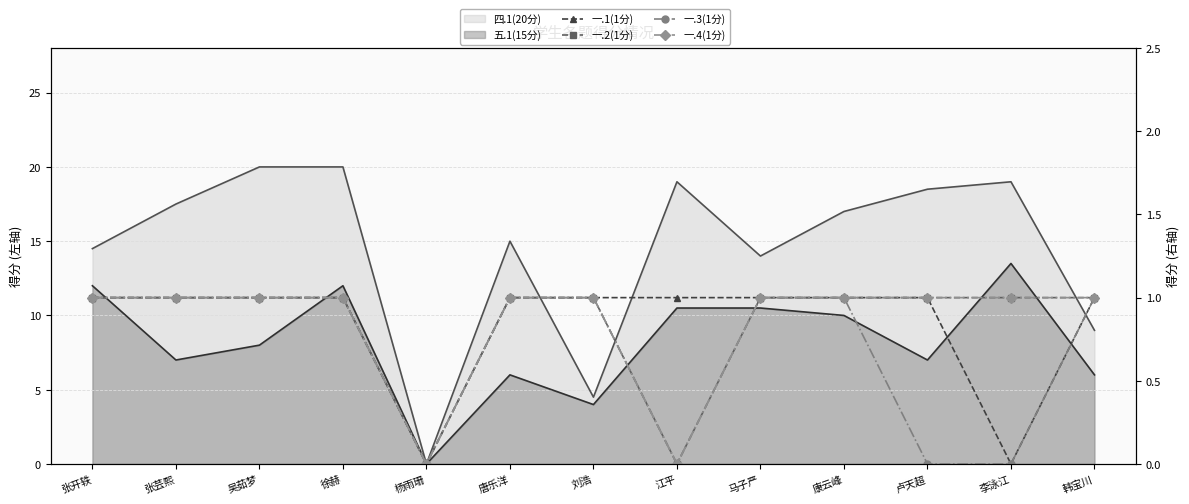

At which category does 一.3(1分) reach its first local valley?

杨雨珊